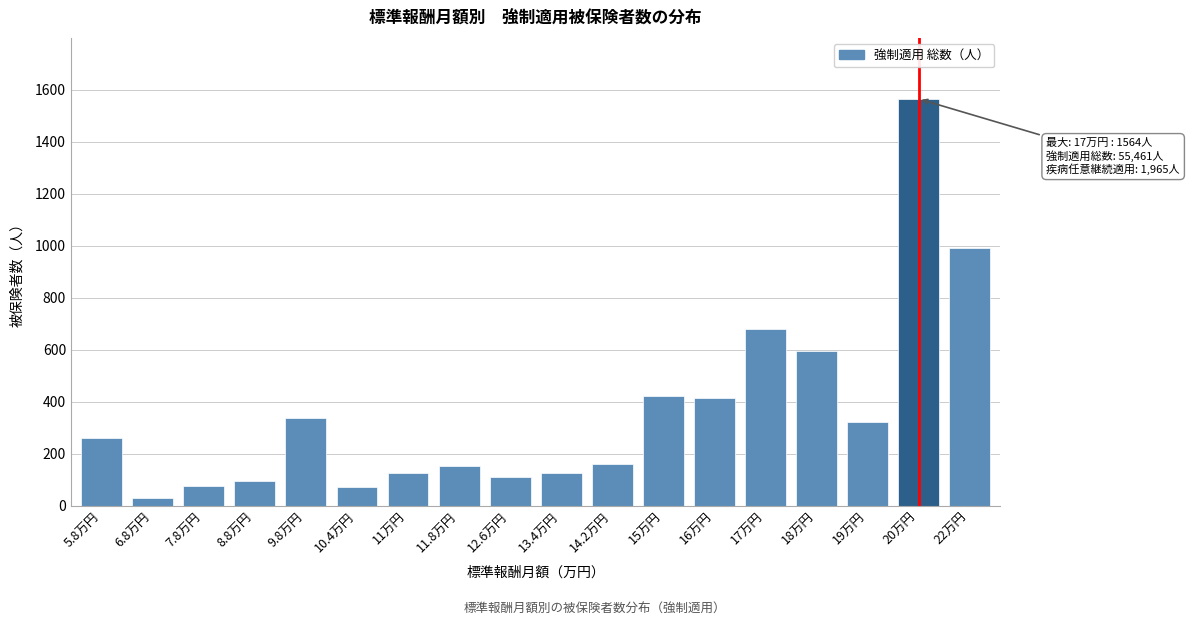

Which label corresponds to the smallest value in the chart?

6.8万円